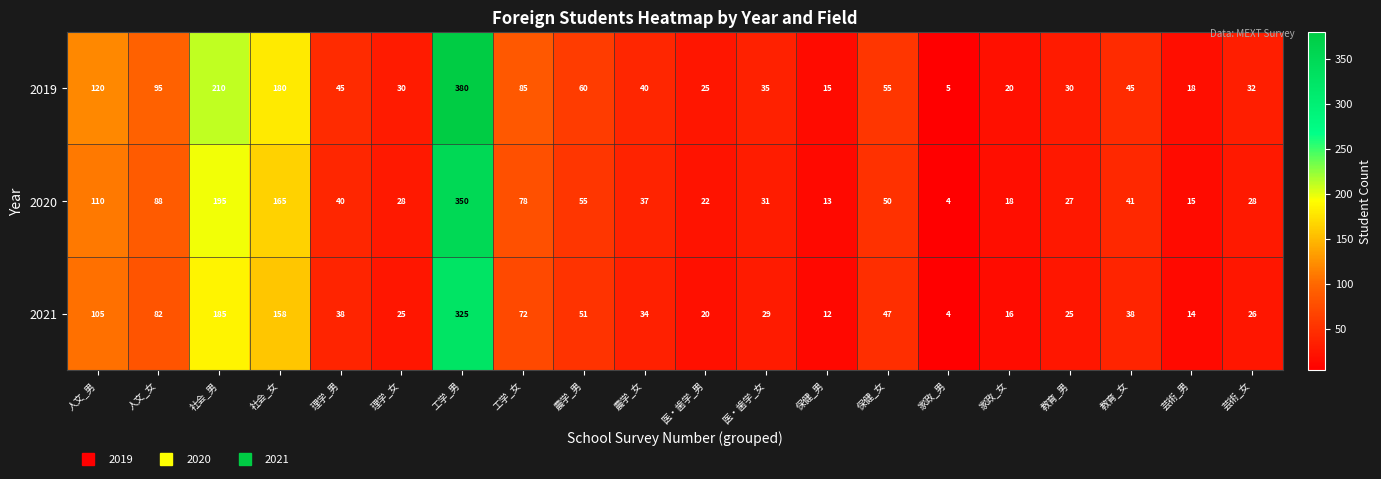

At which category does the chart reach its peak across all series?

工学_男